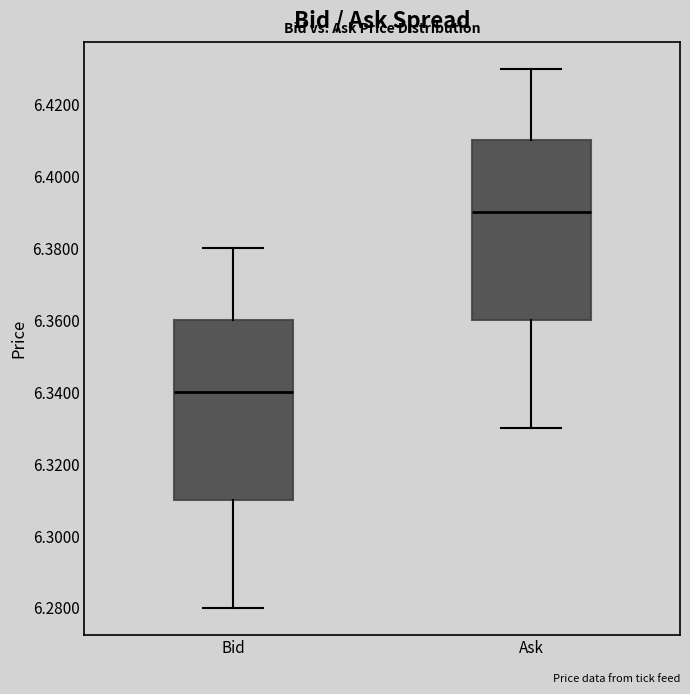

Reading left to right, transcribe this box plot: for each box, give where its median line is, the range the box spans, and where its two whiskers end, as read against the y-axis. The values are not printed on the chart, so give them approximately, as read against the axis.

Bid: median 6.34, box 6.31 to 6.36, whiskers 6.28 to 6.38
Ask: median 6.39, box 6.36 to 6.41, whiskers 6.33 to 6.43